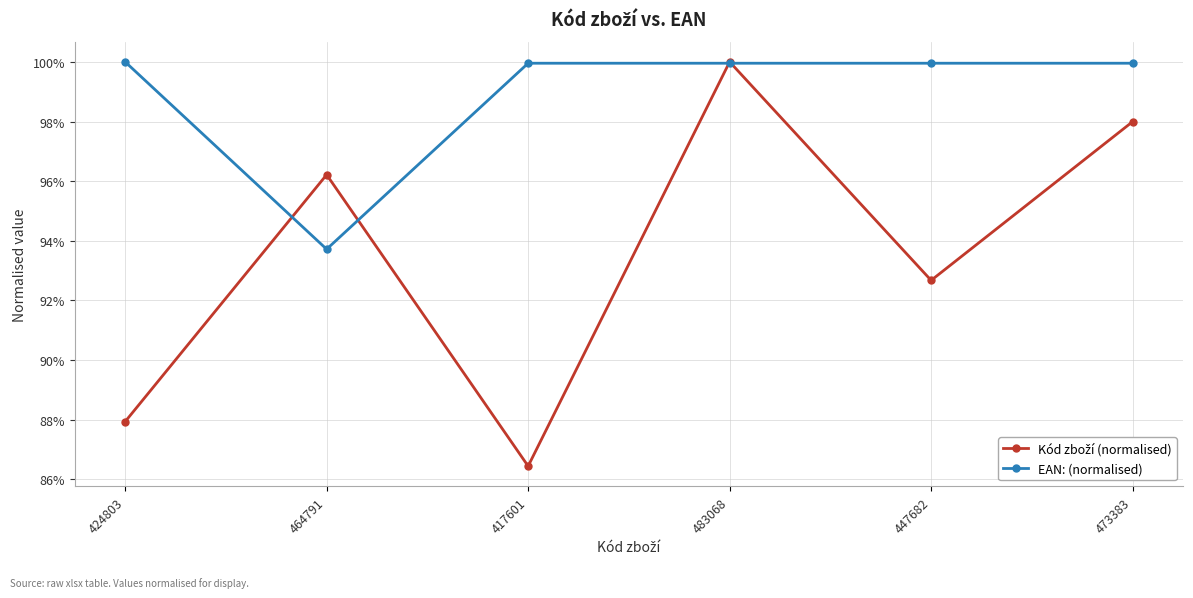

Is this an area chart (filled region under the line)?

No